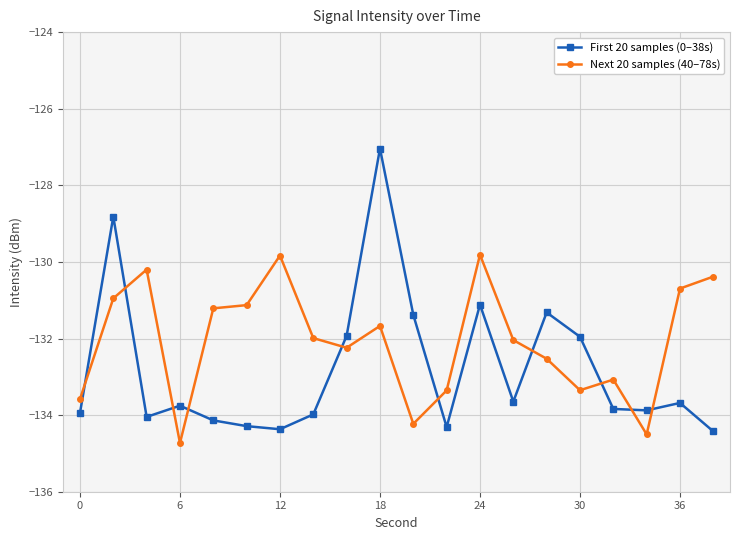

List the series in order of their peak value, lowest first.

Next 20 samples (40–78s), First 20 samples (0–38s)